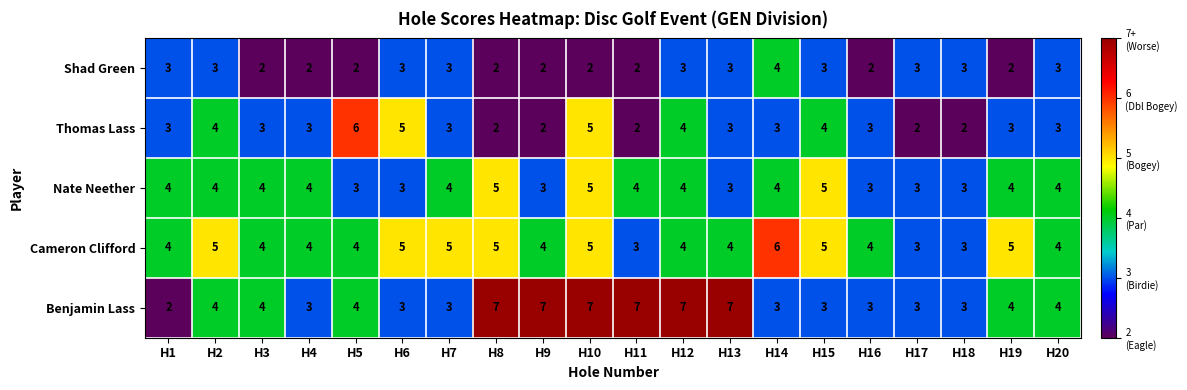

What is the total value across all series at H15?

20